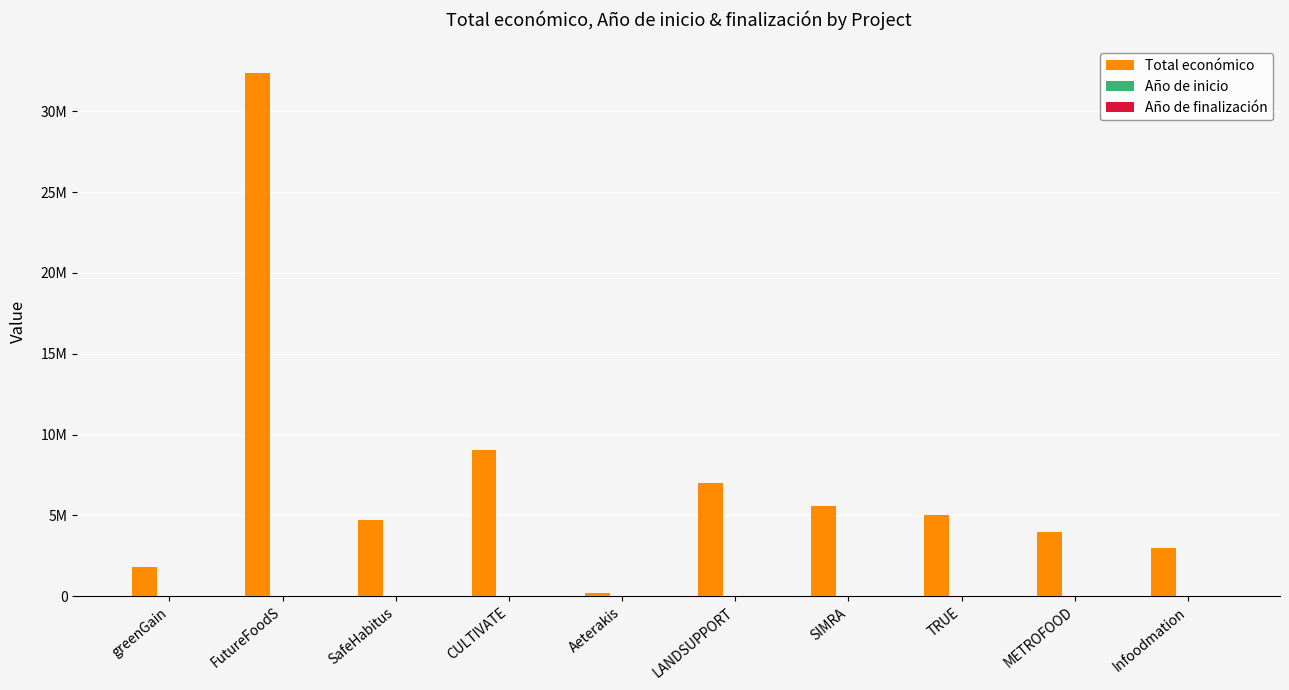

What is the label of the 4th bar from the right?

SIMRA